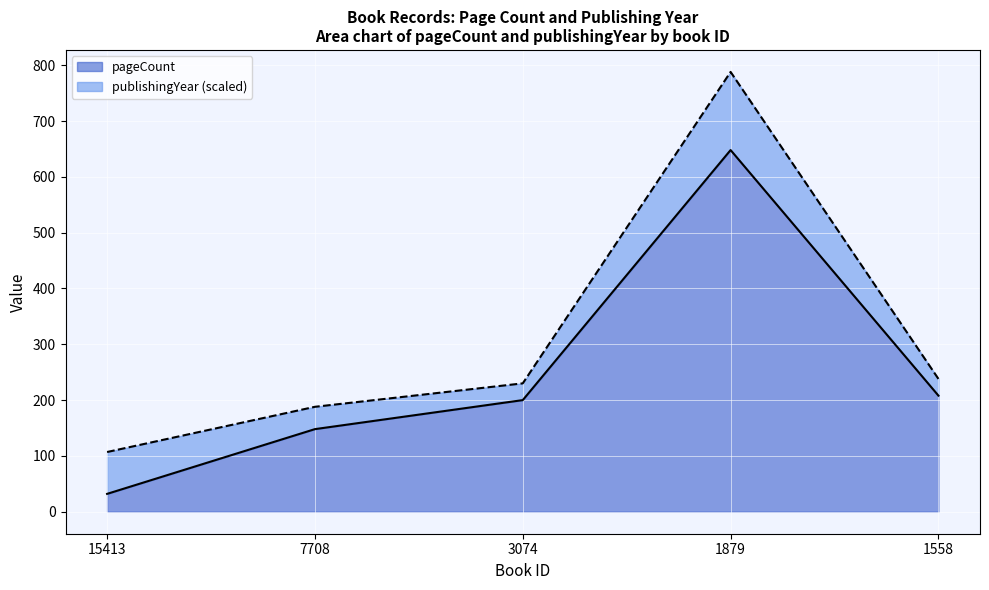

How many data points are less than 200?

2